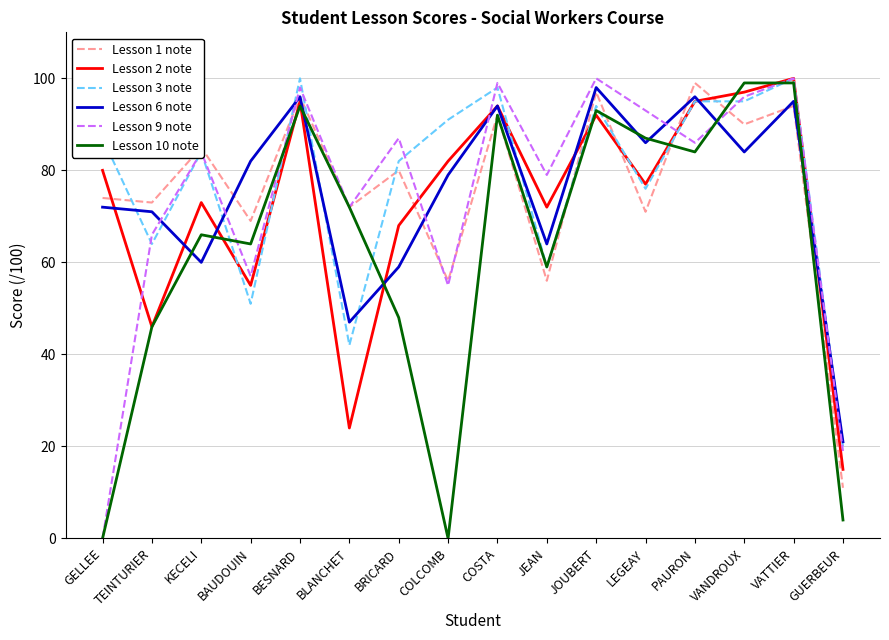

What is the approximate value of Lesson 2 note at COLCOMB, to the nearest 5?

80